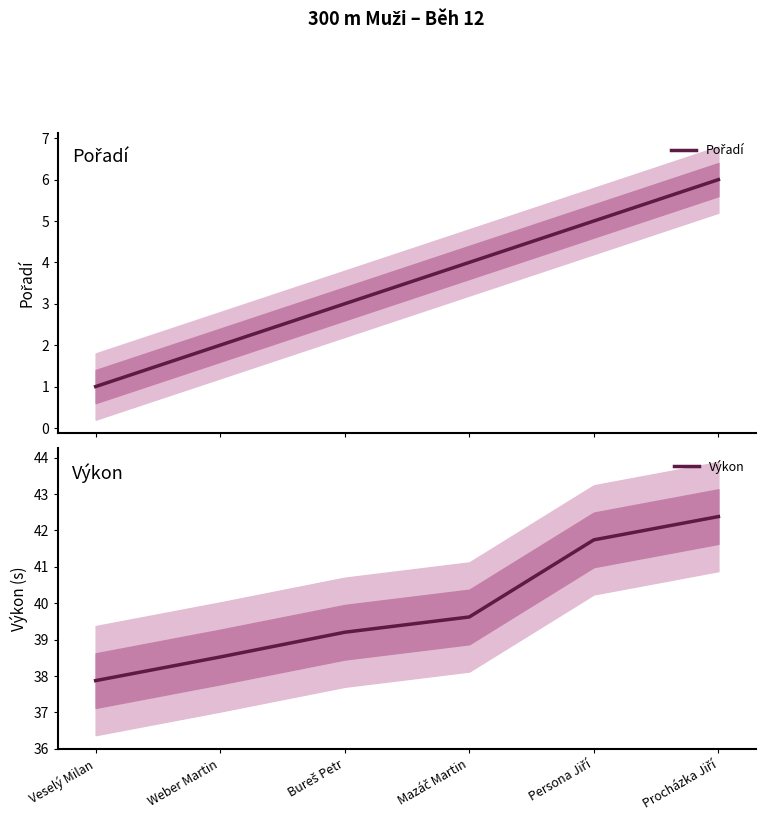

List the labels in order of Výkon value, smallest first.

Veselý Milan, Weber Martin, Bureš Petr, Mazáč Martin, Persona Jiří, Procházka Jiří